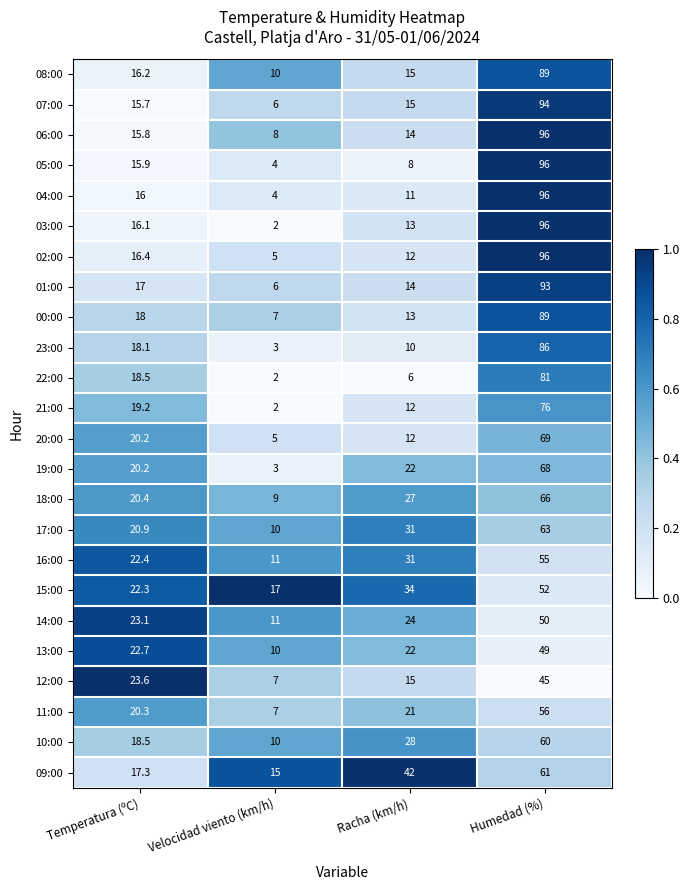

How many data points in 08:00 are above 16?

2